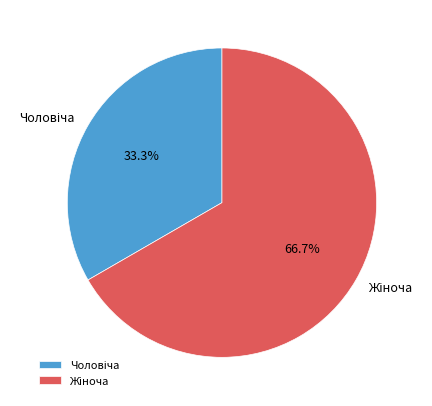

Does any single category account for the majority?

Yes